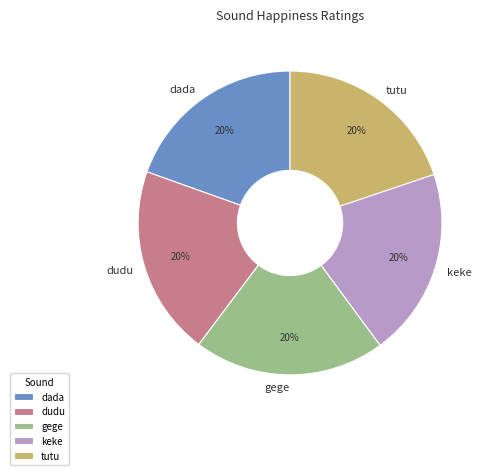

To the nearest percent, what percentage of the pie is dudu?

20%